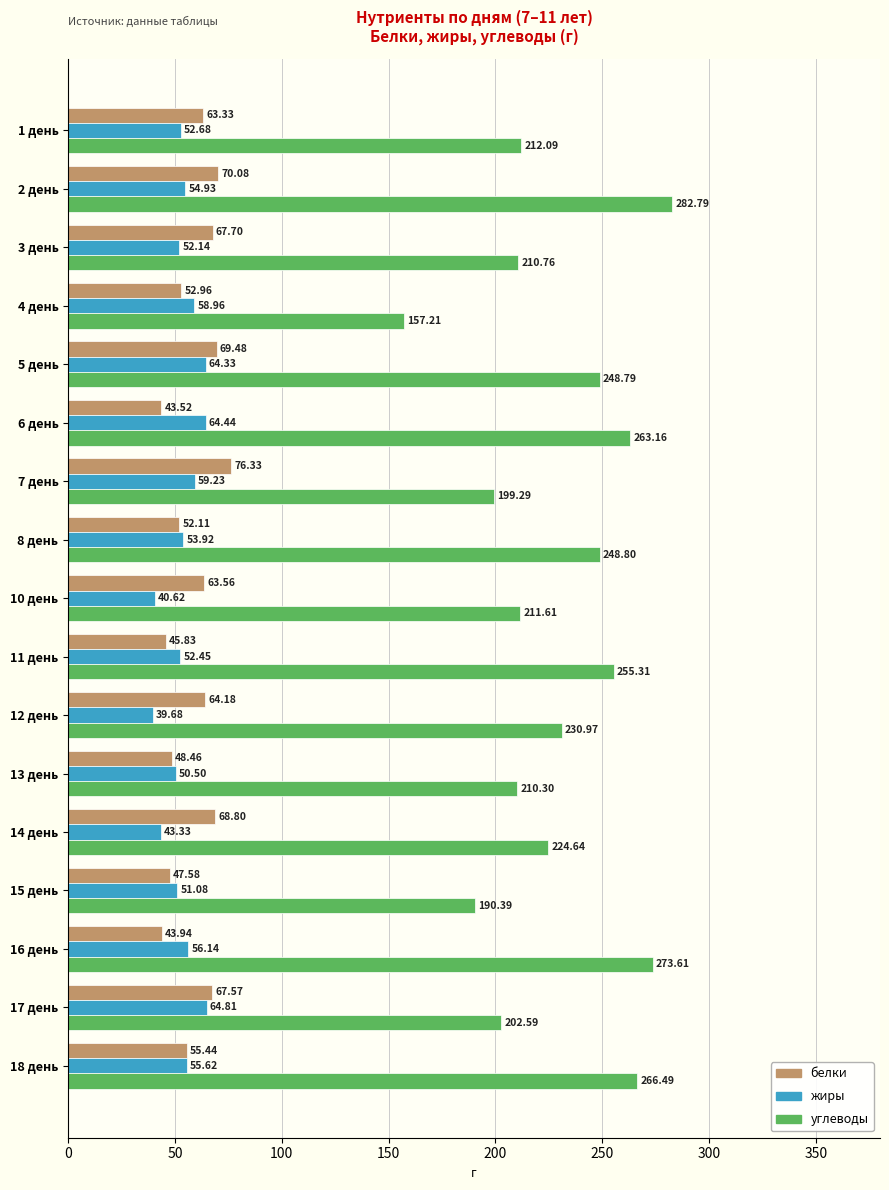

What is the sum of all углеводы values?

3888.8